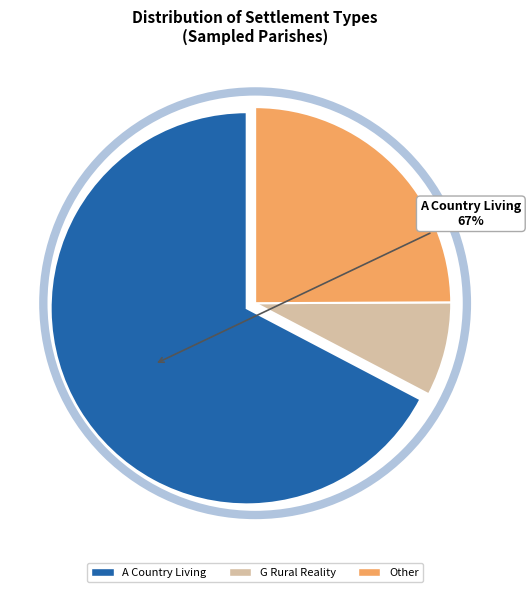

Which has a higher value, Other or G Rural Reality?

Other